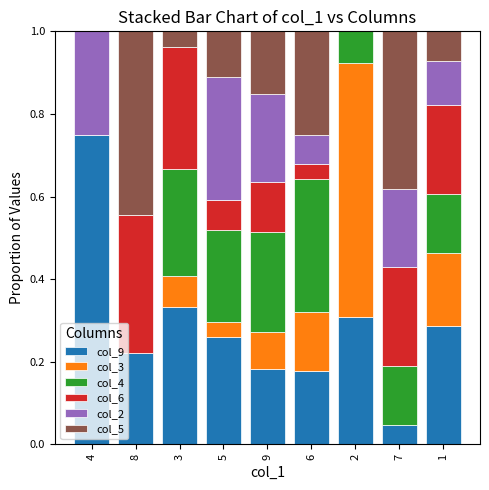

What is the total value across all series at 6?

1.0